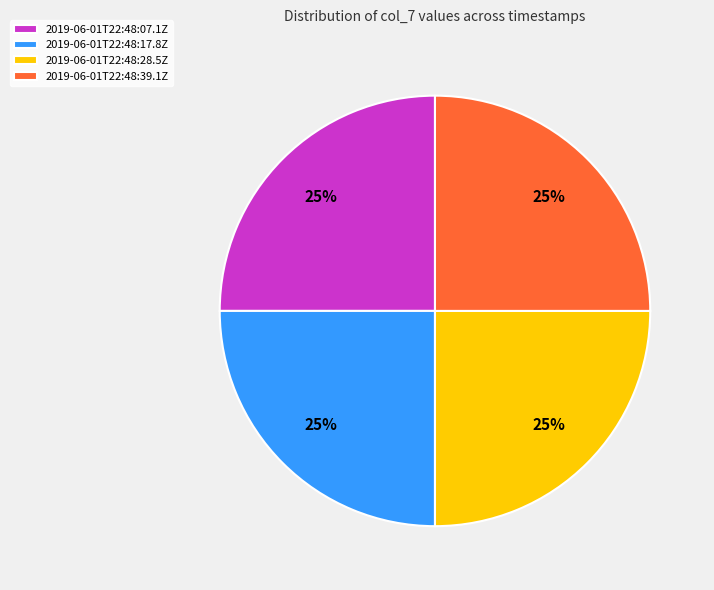

Is there a majority slice in this chart?

No